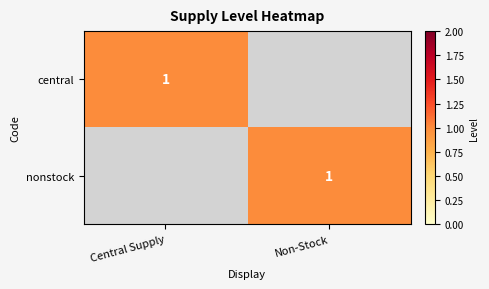

The value of central at Central Supply is 0. True or false?

False